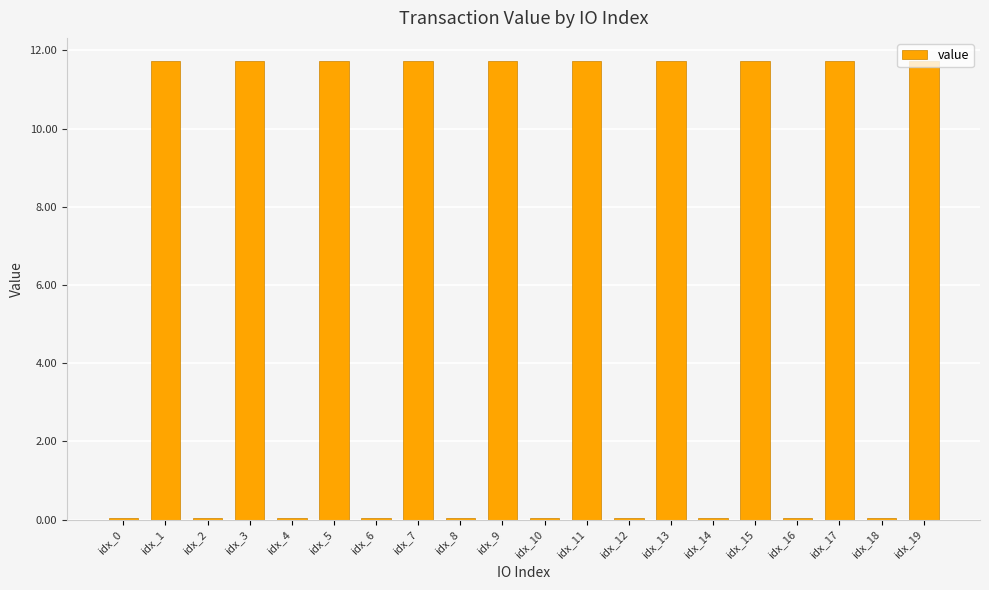

What is the maximum value shown in the chart?

11.7